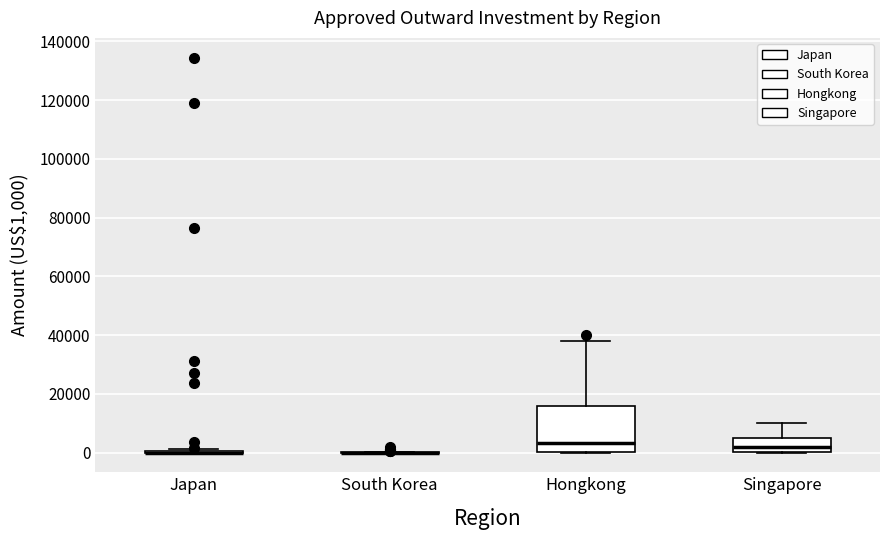

Reading left to right, transcribe this box plot: for each box, give where its median line is, the range the box spans, and where its two whiskers end, as read against the y-axis. The values are not printed on the chart, so give them approximately, as read against the axis.

Japan: box collapsed to a line at 0, whiskers 0 to 2000
South Korea: box collapsed to a line at 0, whiskers 0 to 0
Hongkong: median 4000, box 0 to 16000, whiskers 0 to 38000
Singapore: median 2000, box 0 to 6000, whiskers 0 to 10000